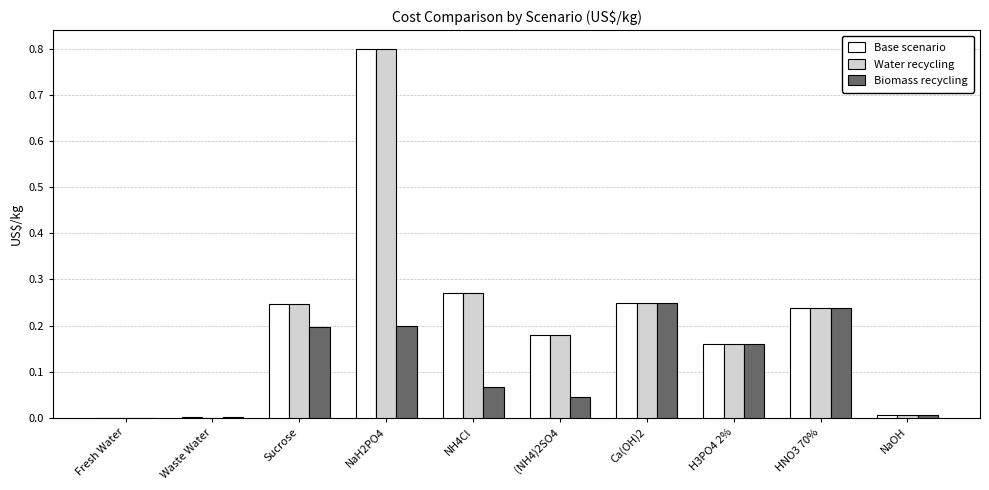

Is the value of Base scenario at (NH4)2SO4 greater than the value of Water recycling at Ca(OH)2?

No